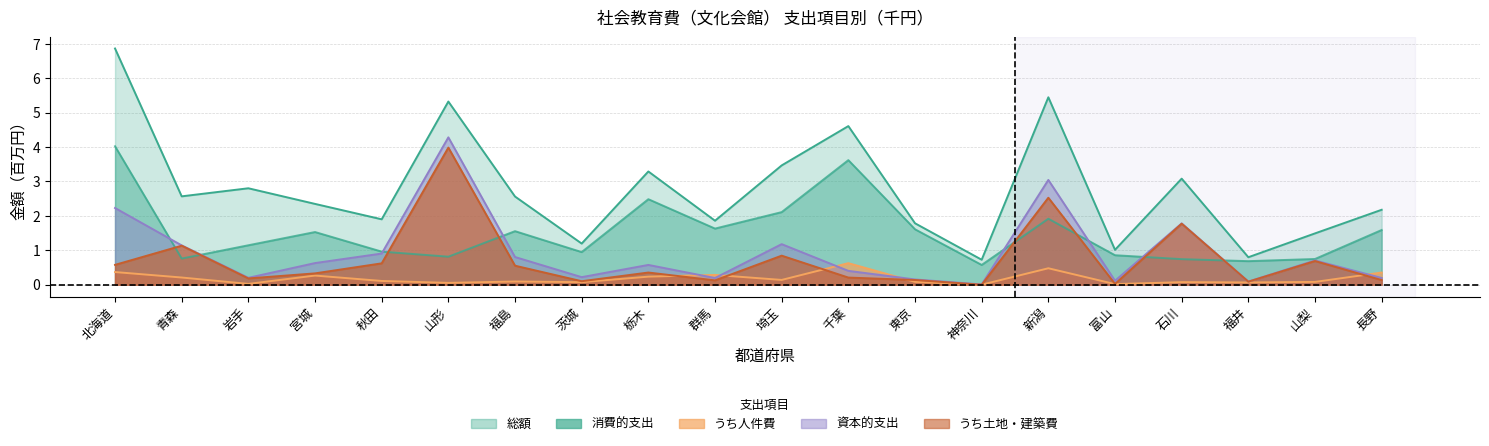

Which series has the largest total across all categories?

総額